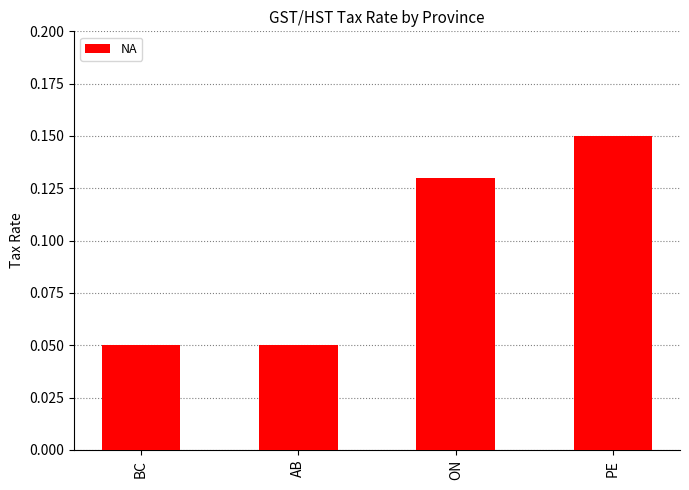

The value at AB is 0.0. True or false?

False